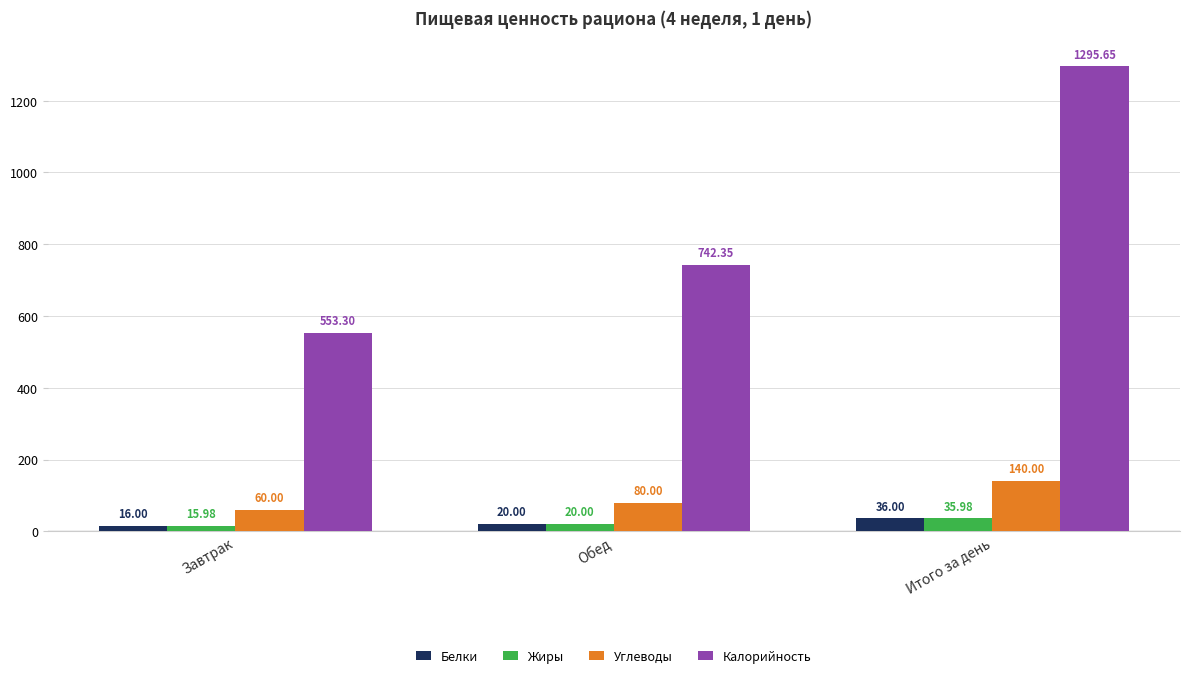

Is the value of Углеводы at Обед greater than the value of Жиры at Завтрак?

Yes